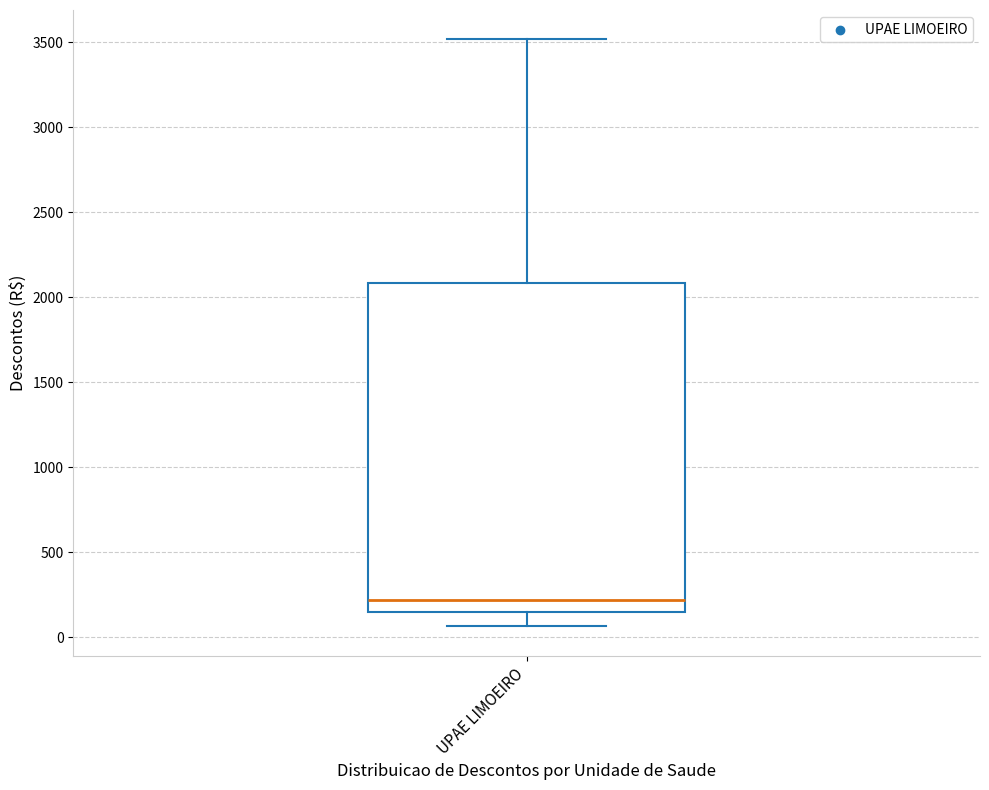

Transcribe this box plot: give where the median line is, the range the box spans, and where the two whiskers end, as read against the y-axis. The values are not printed on the chart, so give them approximately, as read against the axis.

median 200, box 150 to 2100, whiskers 50 to 3500